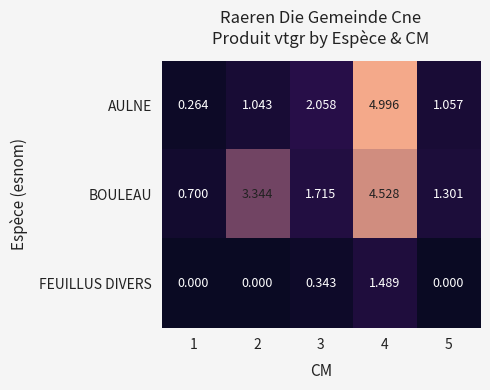

List the series in order of their peak value, lowest first.

FEUILLUS DIVERS, BOULEAU, AULNE